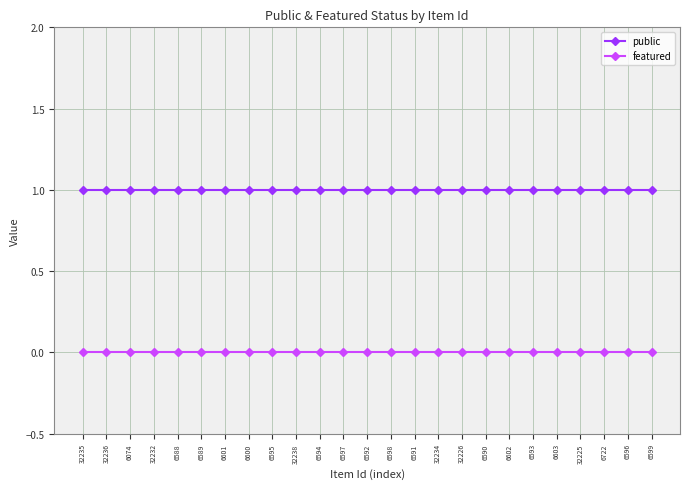

Which series has the largest total across all categories?

public